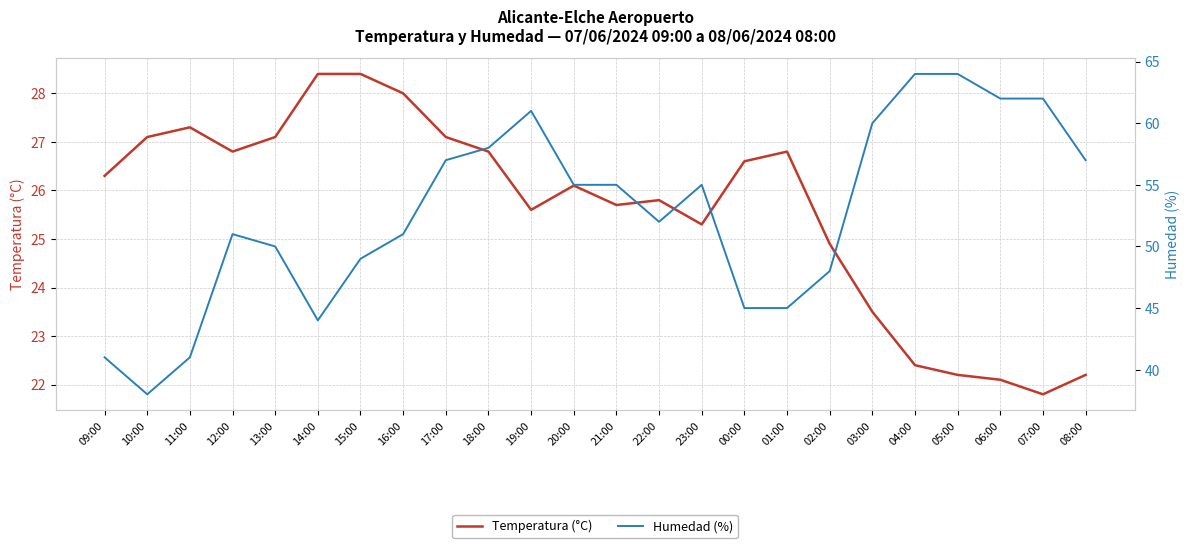

Where is Temperatura (°C) nearest to the value 25?

02:00